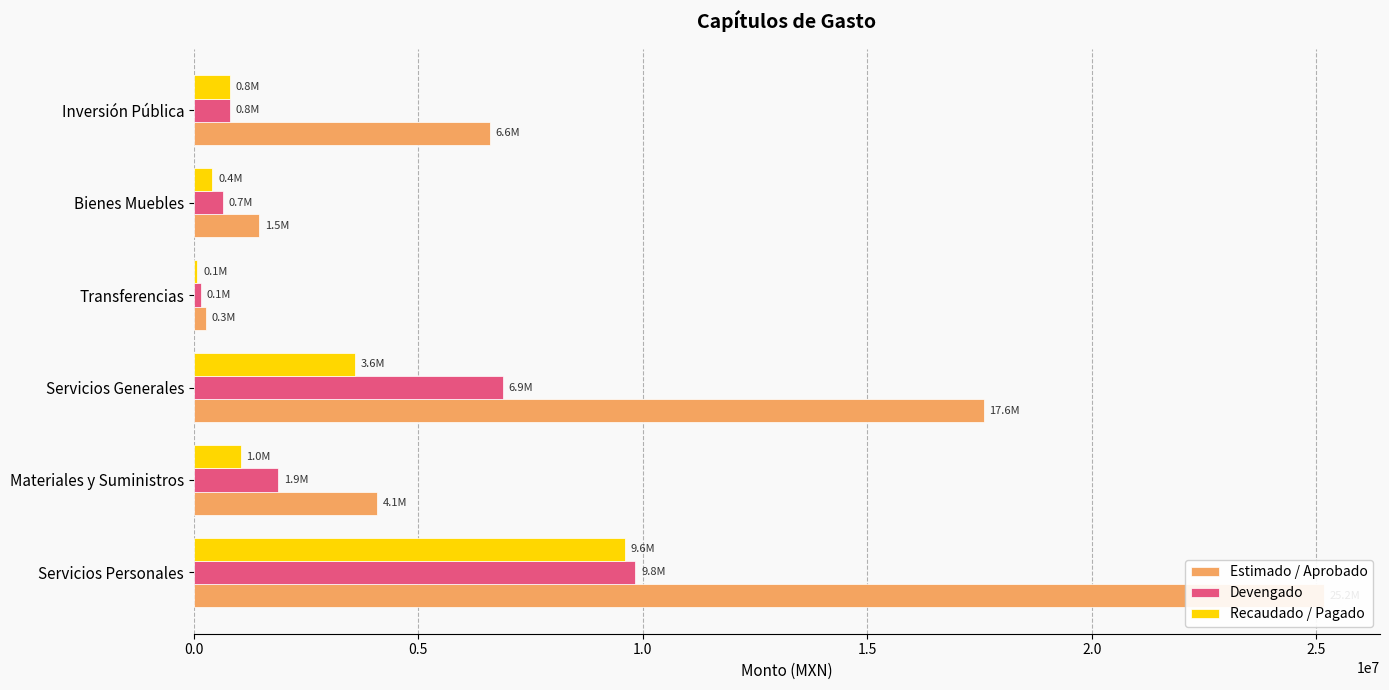

At Servicios Generales, list the series in order from smallest to largest.

Recaudado / Pagado, Devengado, Estimado / Aprobado